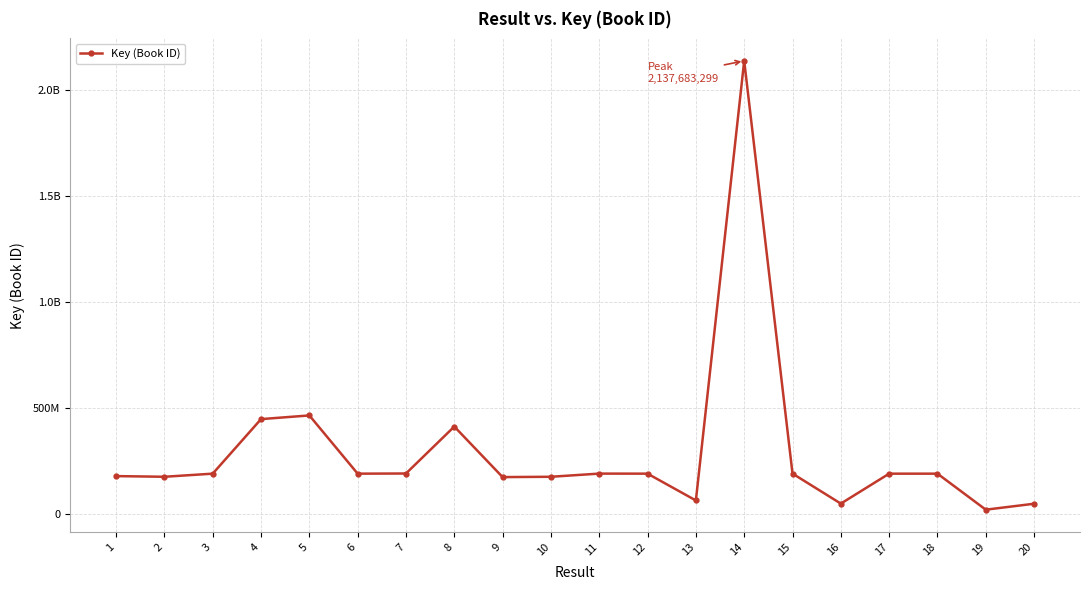

Reading left to right, what are all the values shown in this chart?

1=177049980	2=173883352	3=188559496	4=446118945	5=463487649	6=188551388	7=189280020	8=410918993	9=172288533	10=173883496	11=188836404	12=188556838	13=62008679	14=2137683299	15=188836443	16=47170881	17=188551426	18=188552789	19=18484958	20=46550387